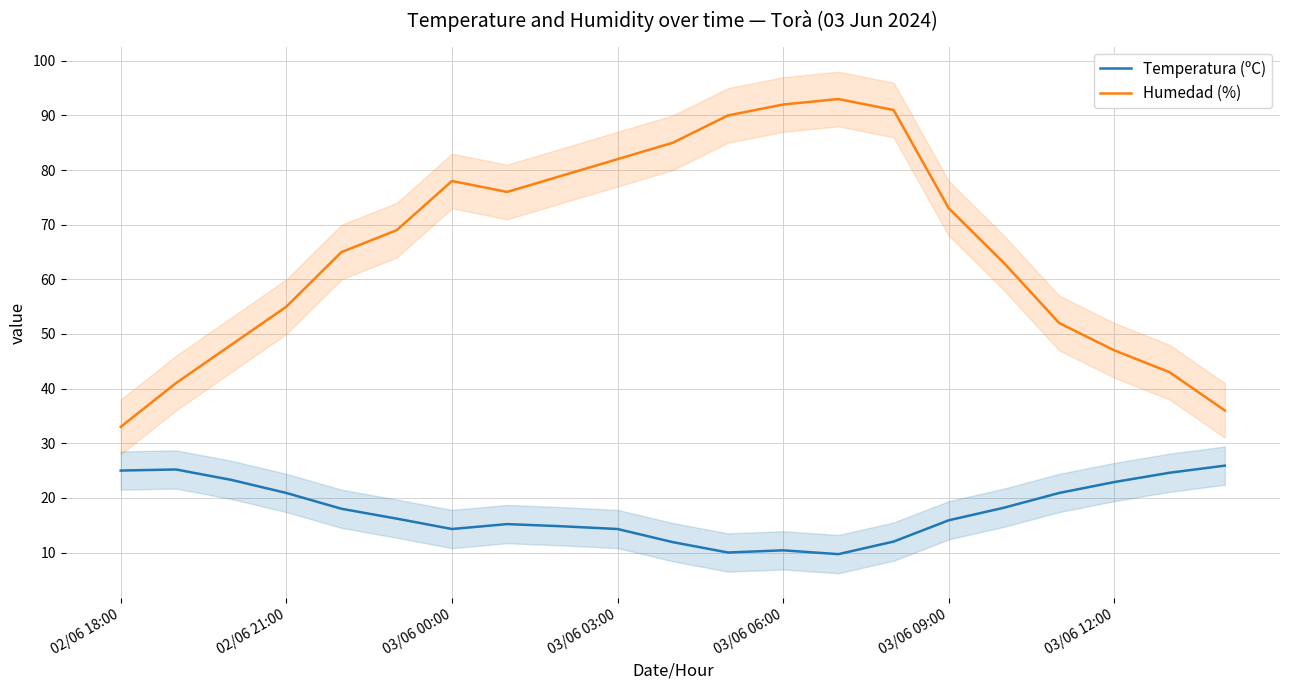

What are all the series names shown in the legend?

Temperatura (ºC), Humedad (%)